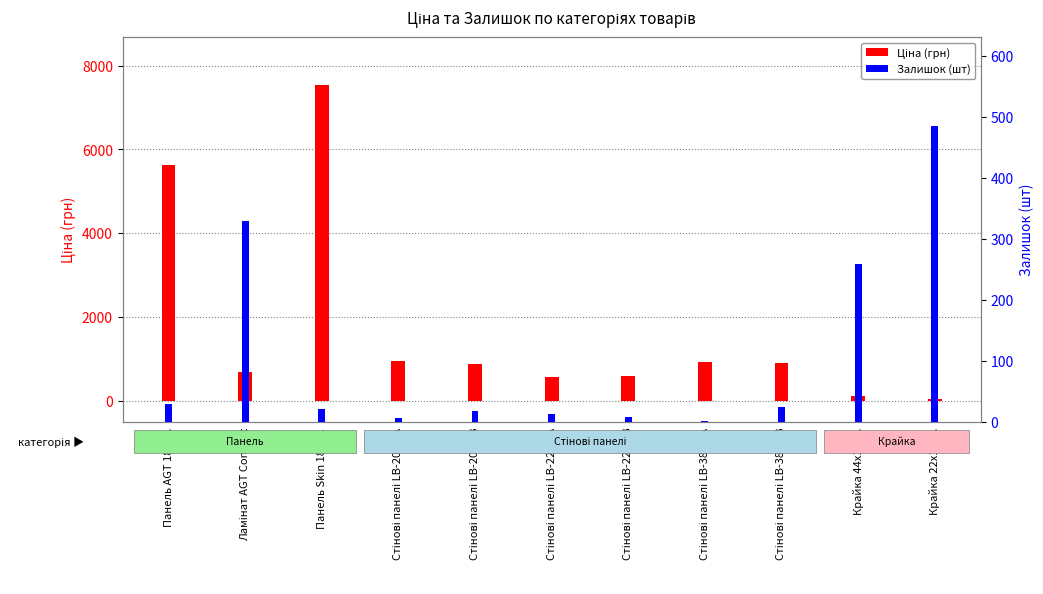

Where does the Залишок (шт) series first go above 22?

Панель AGT 18 мм.